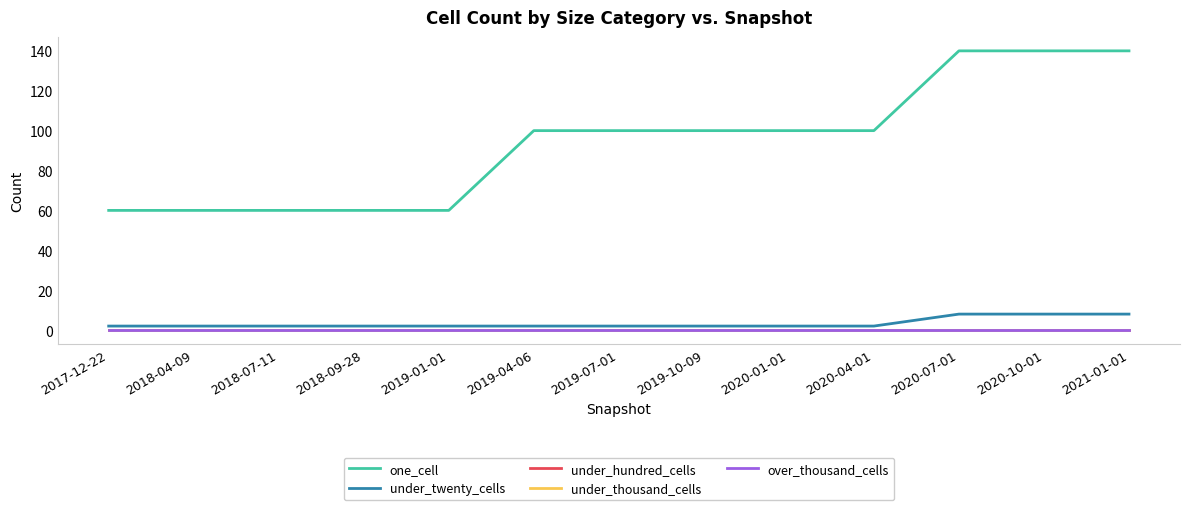

Does the chart display data point markers on the line(s)?

No